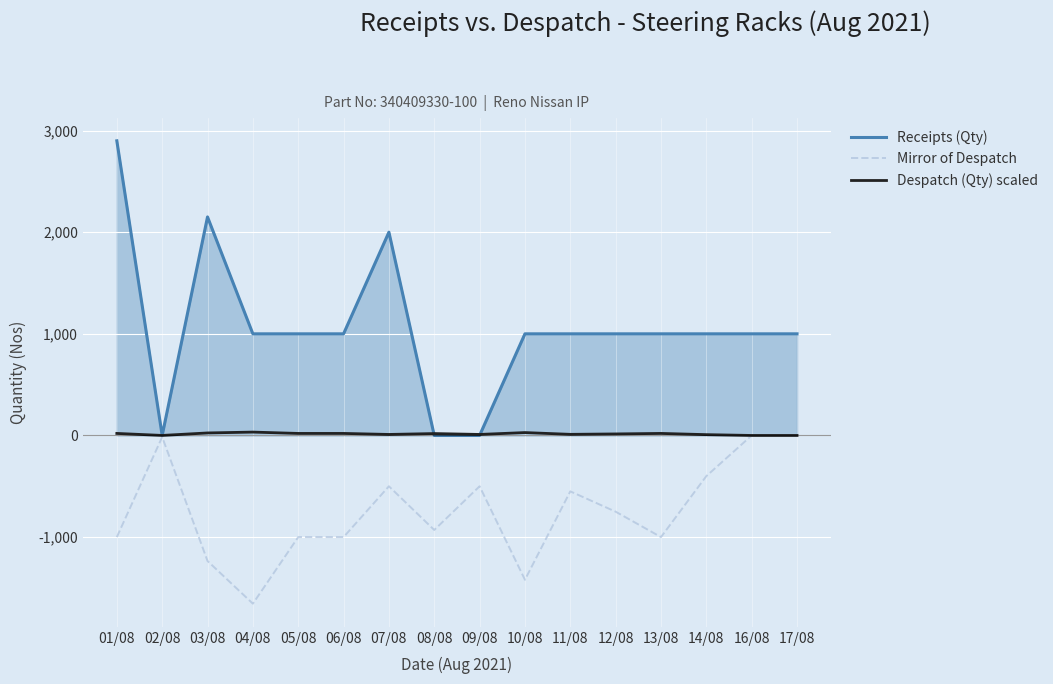

Which series has the widest spread of values?

Receipts (Qty)